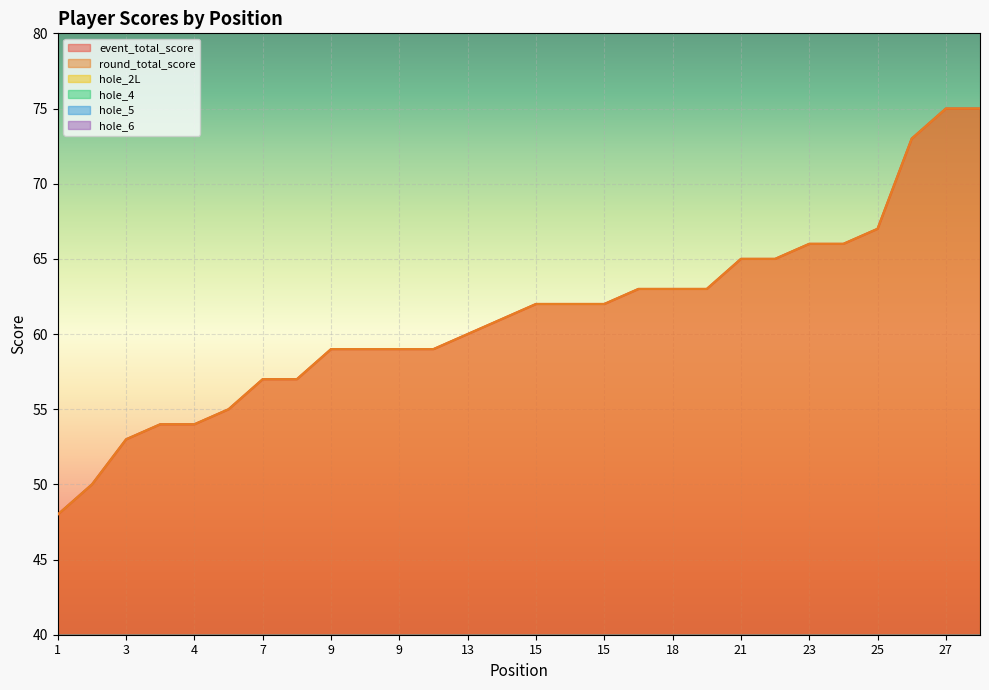

Which series has the largest range (max minus min)?

event_total_score